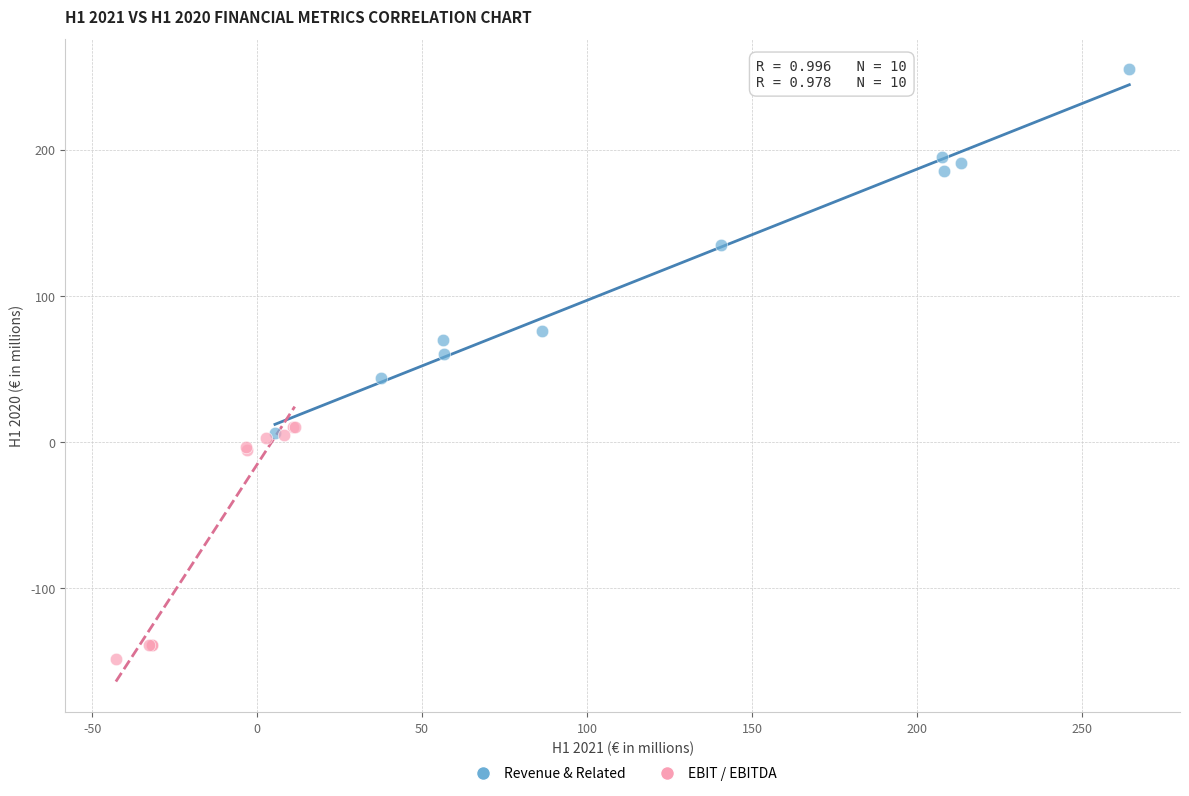

Which series contains the lowest Y value?

EBIT / EBITDA